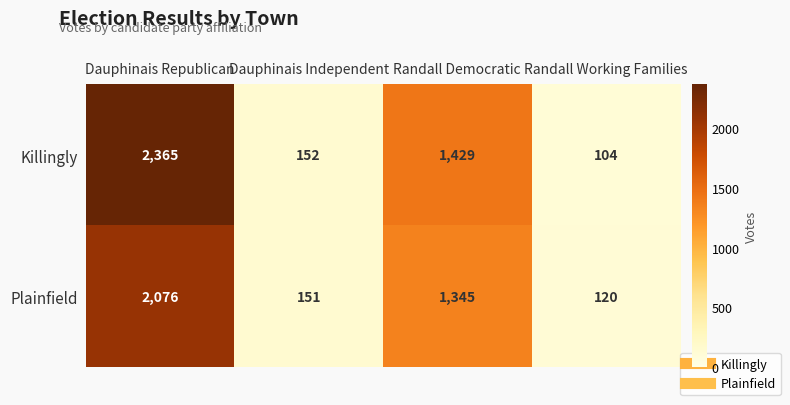

What is the sum of the Killingly values at Dauphinais Independent and Randall Democratic?

1581